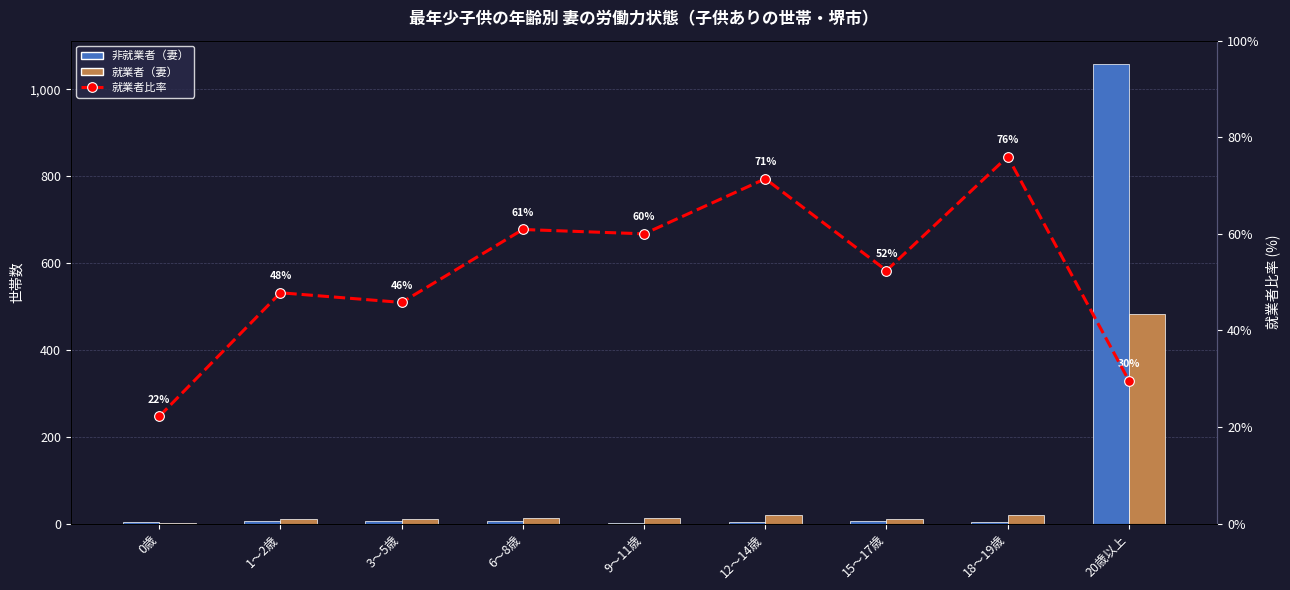

What is the average value of the 非就業者（妻） series?

121.8